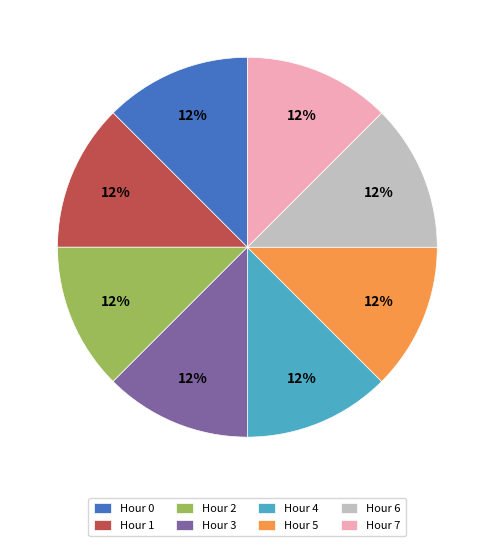

Approximately how many times larger is the value at Hour 3 compared to Hour 4?

1.0